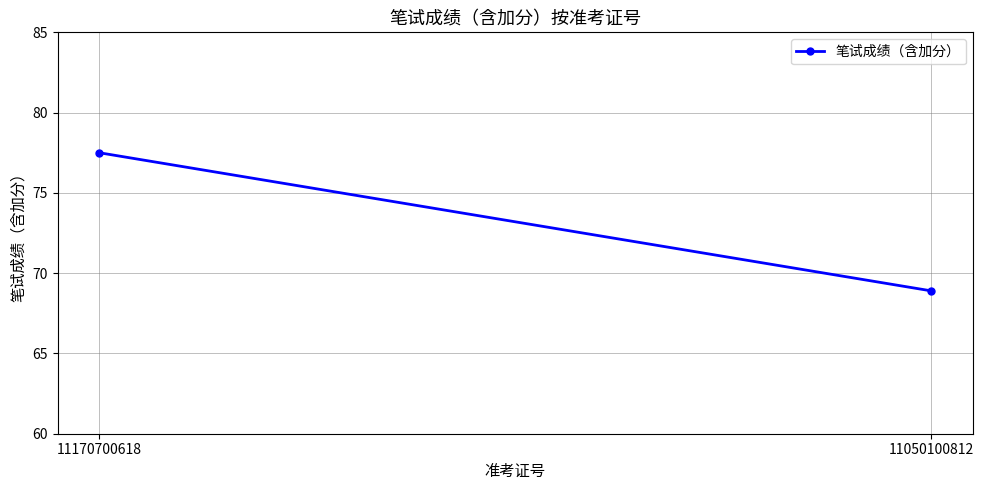

Read the value at 11170700618.

77.5